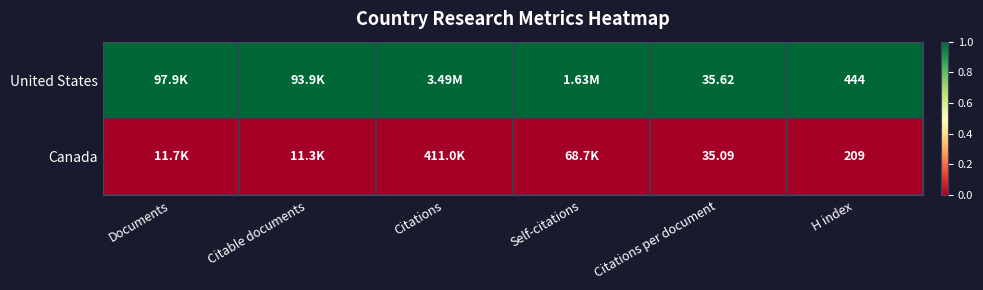

Is the value of United States at Self-citations greater than the value of Canada at H index?

Yes